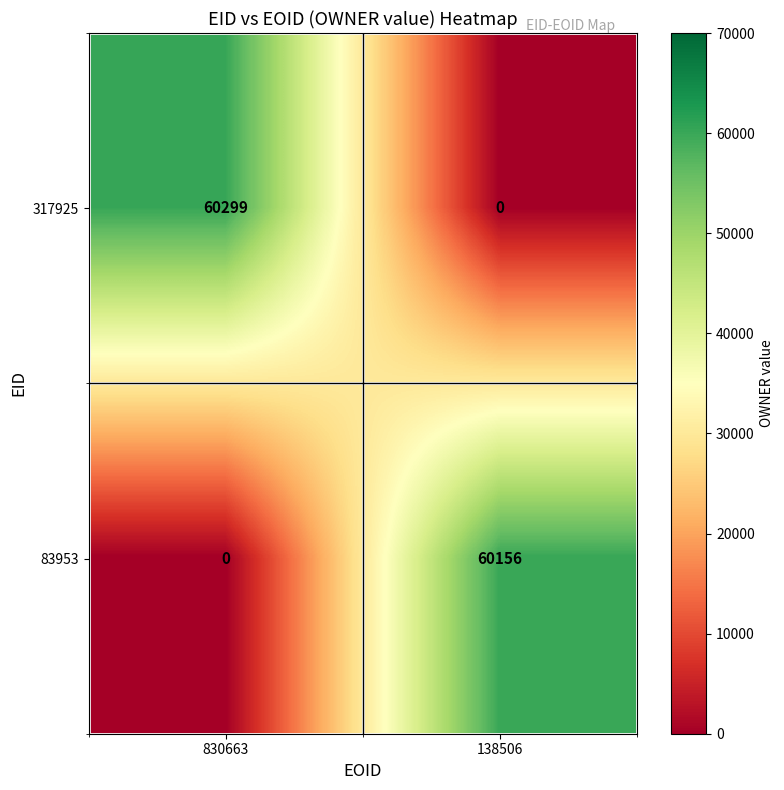

Which series changed the most between 830663 and 138506?

317925